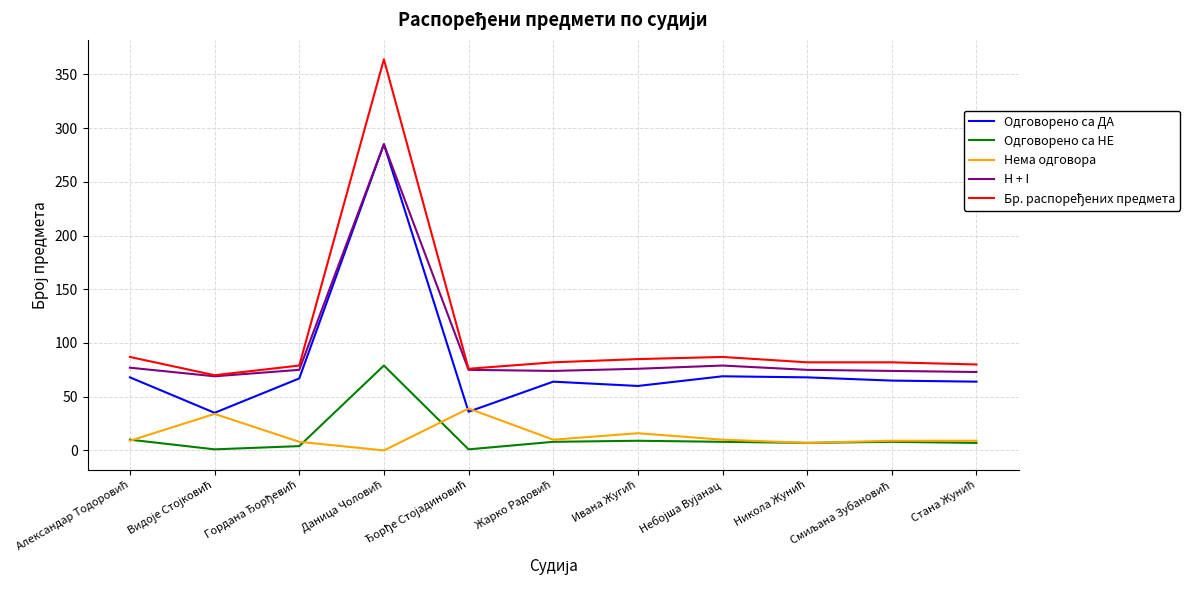

At how many categories does at least one series exceed 22?

11